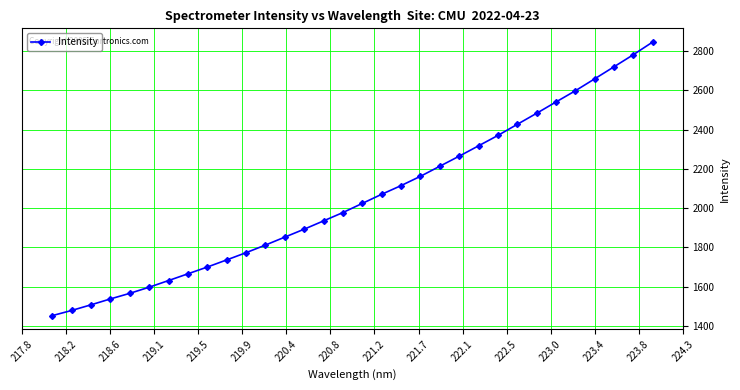

What is the greatest value displayed?

2846.2